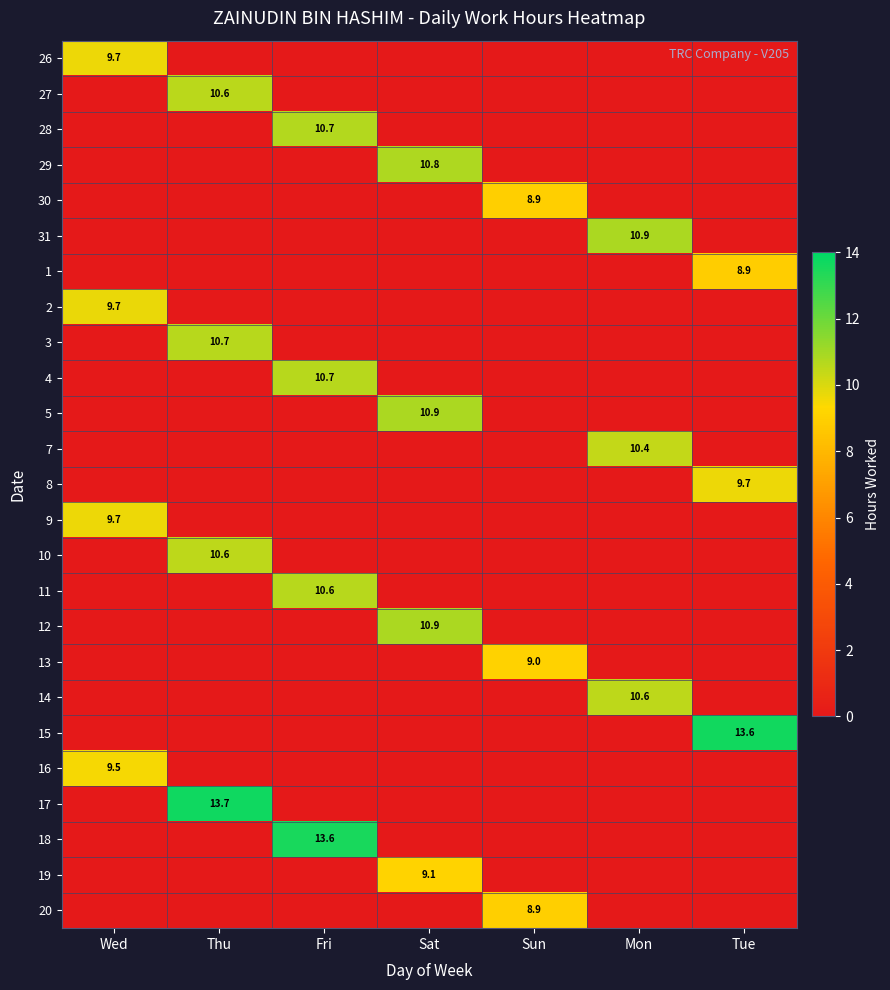

The value of 3 at Thu is 5.4. True or false?

False